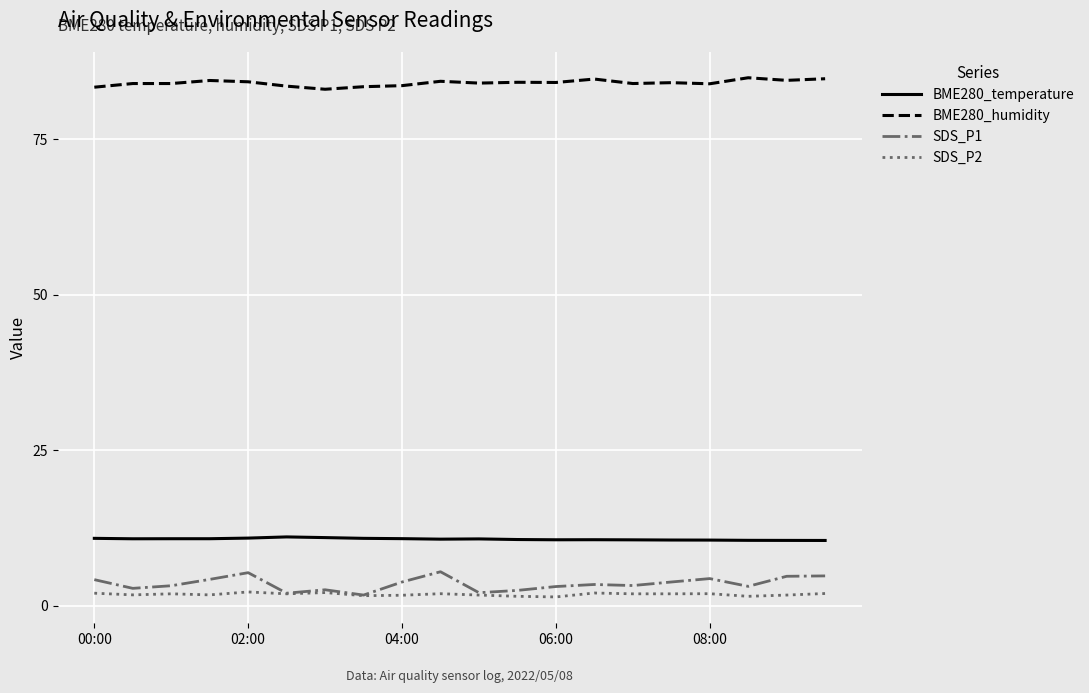

Which series has the largest total across all categories?

BME280_humidity